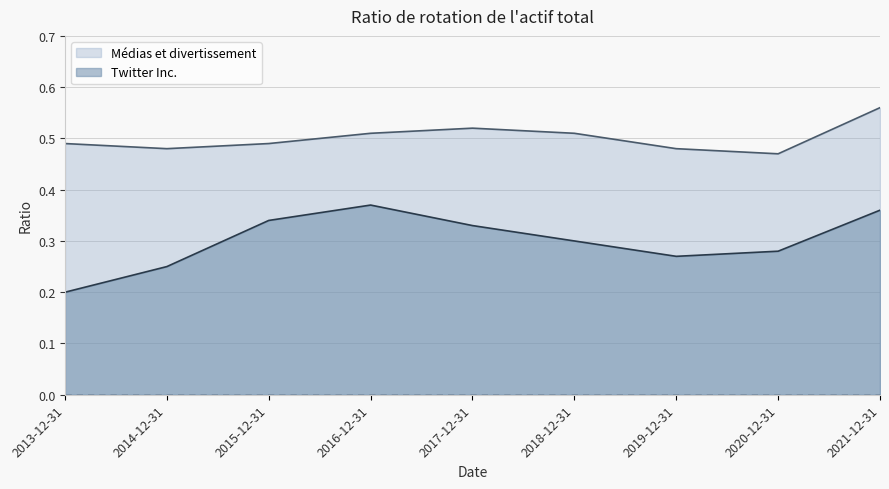

What is the difference between the maximum and minimum values in the Médias et divertissement series?

0.1